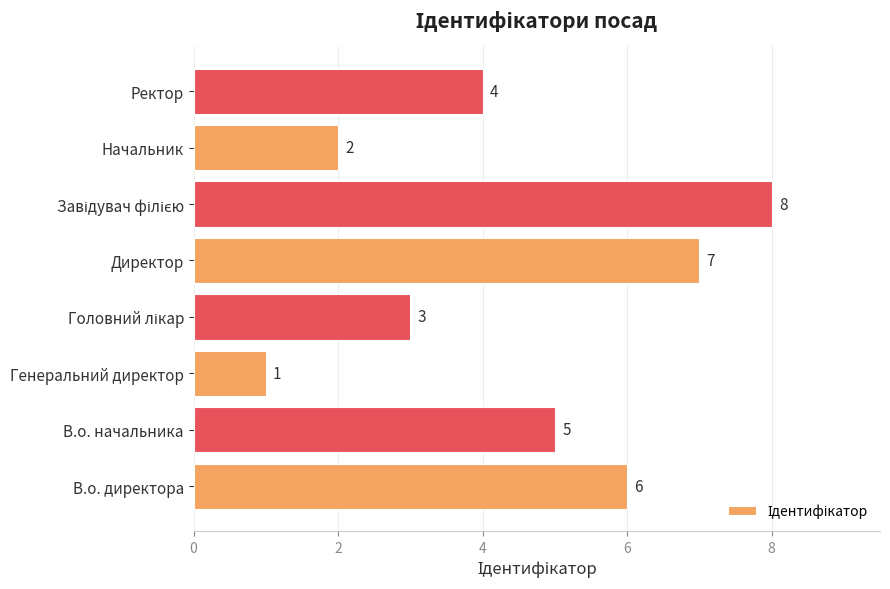

What is the maximum value shown in the chart?

8